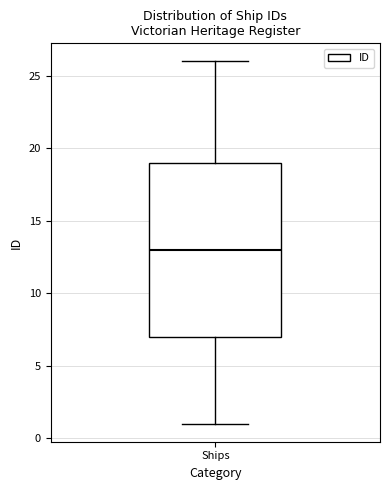

Read this box plot against the y-axis: the position of the median line, the range covered by the box, and the ends of both whiskers. The values are not printed on the chart, so give them approximately, as read against the axis.

median 13, box 7 to 19, whiskers 1 to 26